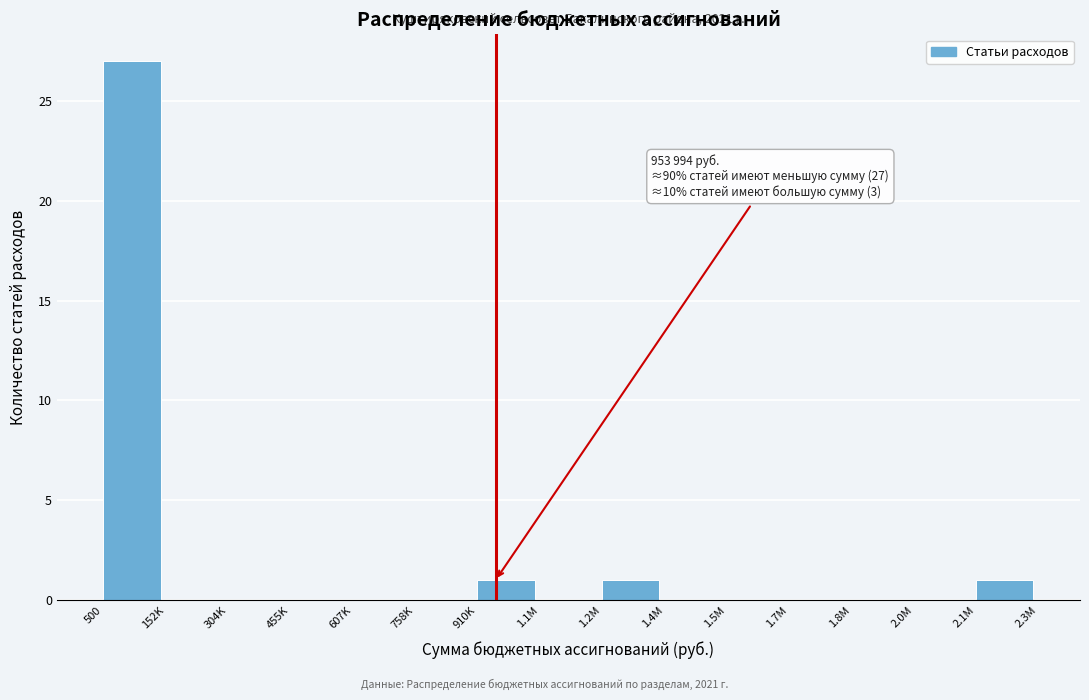

Reading left to right, transcribe all the data shown in this chart.

500=27	152K=0	304K=0	455K=0	607K=0	758K=0	910K=1	1.1M=0	1.2M=1	1.4M=0	1.5M=0	1.7M=0	1.8M=0	2.0M=0	2.1M=1